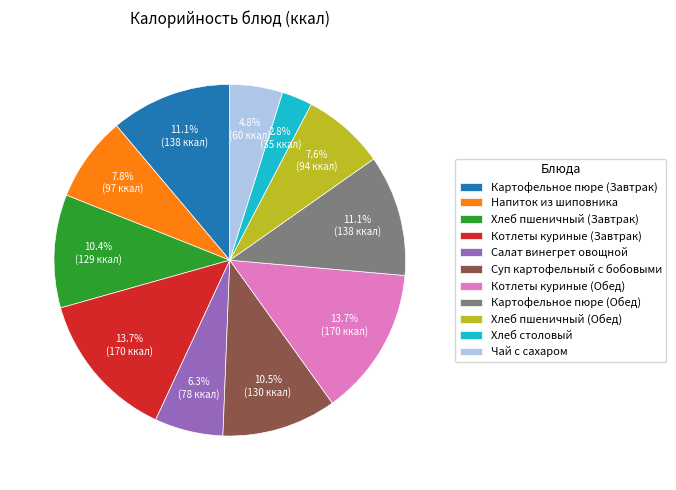

How many segments does this pie chart have?

11